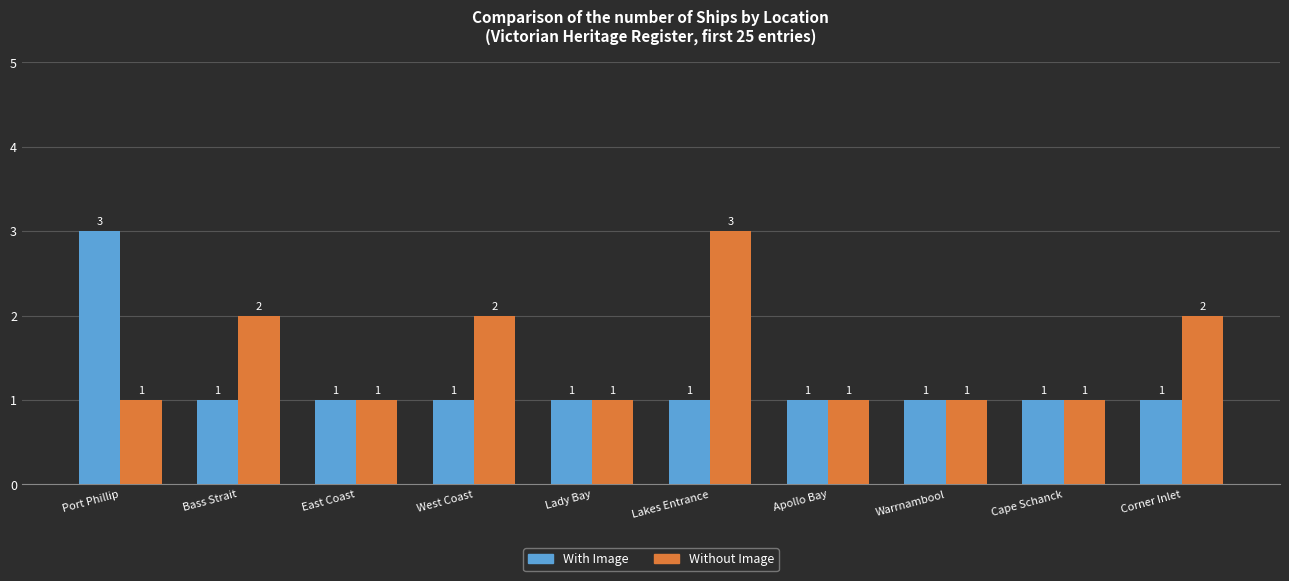

How many groups of bars are there?

10